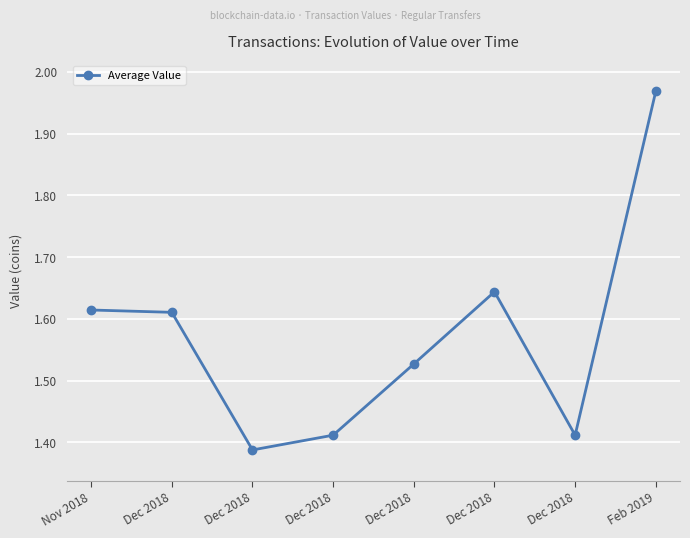

How many data points does each series have?

8